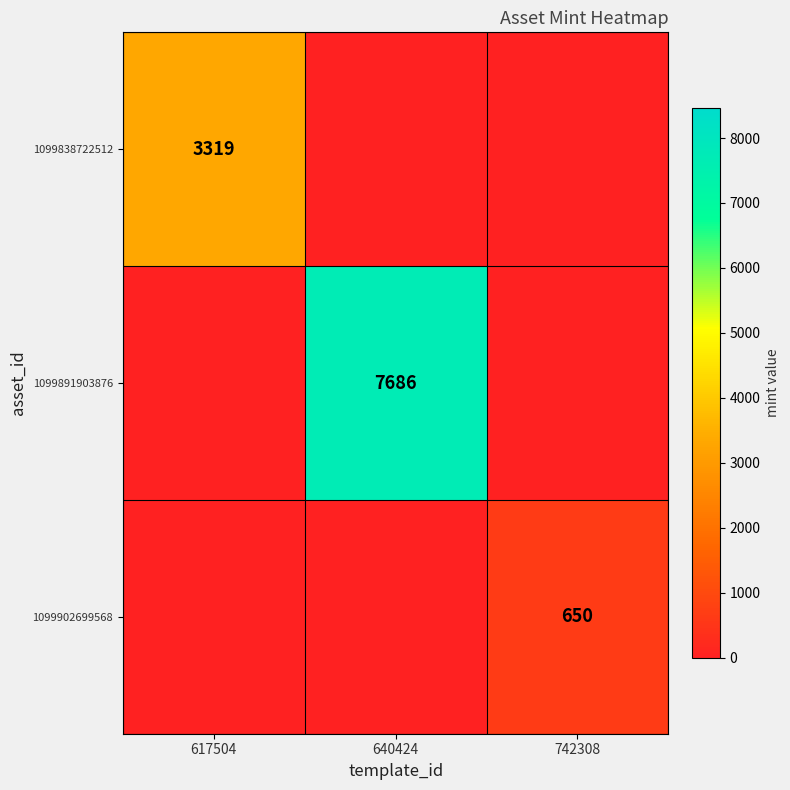

True or false: 1099838722512 has a value of 3319 at 617504.

True